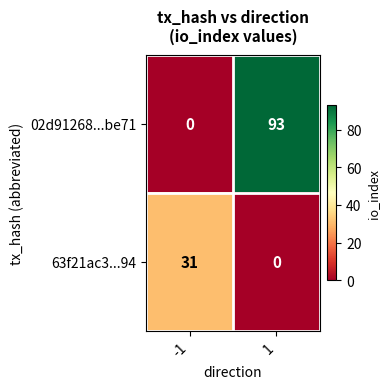

At 1, list the series in order from smallest to largest.

63f21ac3...94, 02d91268...be71